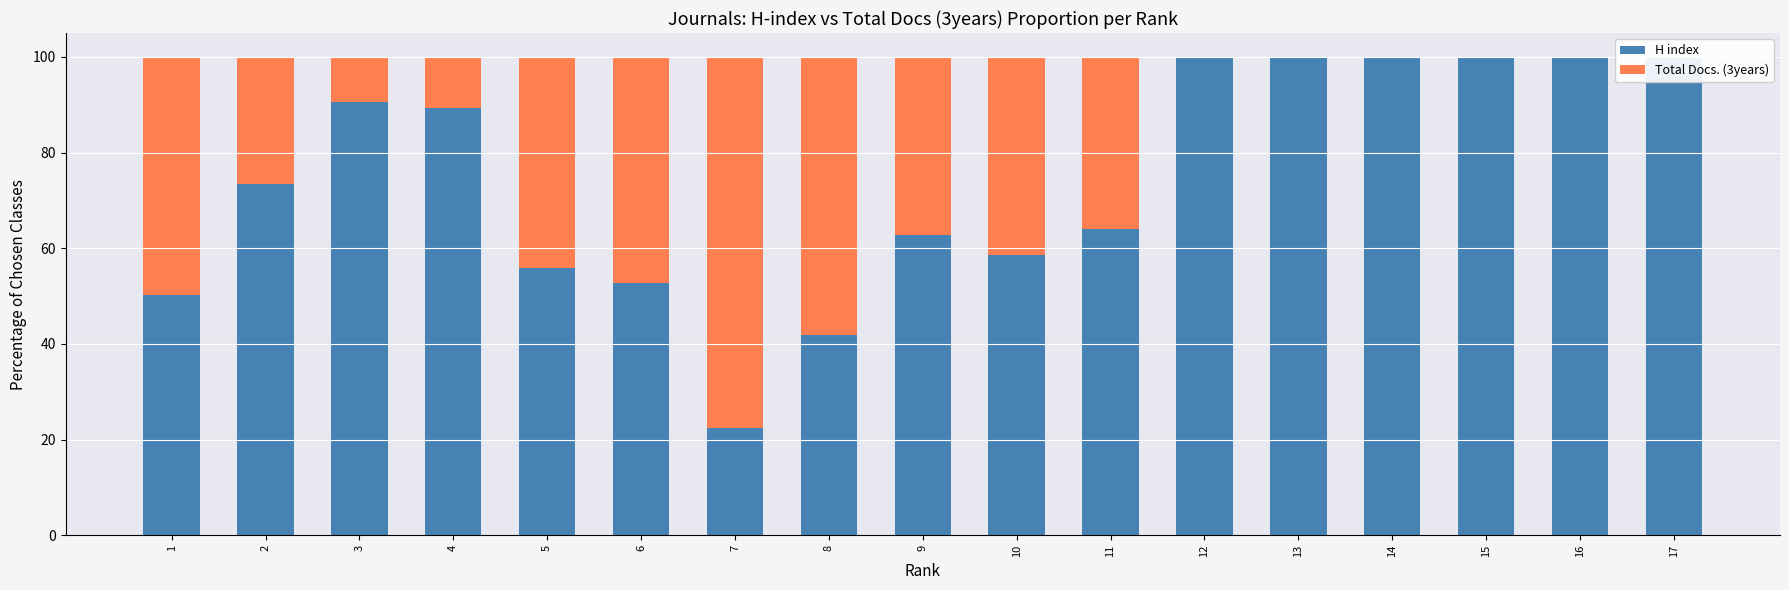

Reading right to left, what are all the values shown in this chart?

H index: 17=100.0	16=100.0	15=100.0	14=100.0	13=100.0	12=100.0	11=64.0	10=58.5	9=62.7	8=41.9	7=22.5	6=52.7	5=55.8	4=89.3	3=90.5	2=73.5	1=50.2
Total Docs. (3years): 17=0.0	16=0.0	15=0.0	14=0.0	13=0.0	12=0.0	11=36.0	10=41.5	9=37.3	8=58.1	7=77.5	6=47.3	5=44.2	4=10.7	3=9.5	2=26.5	1=49.8